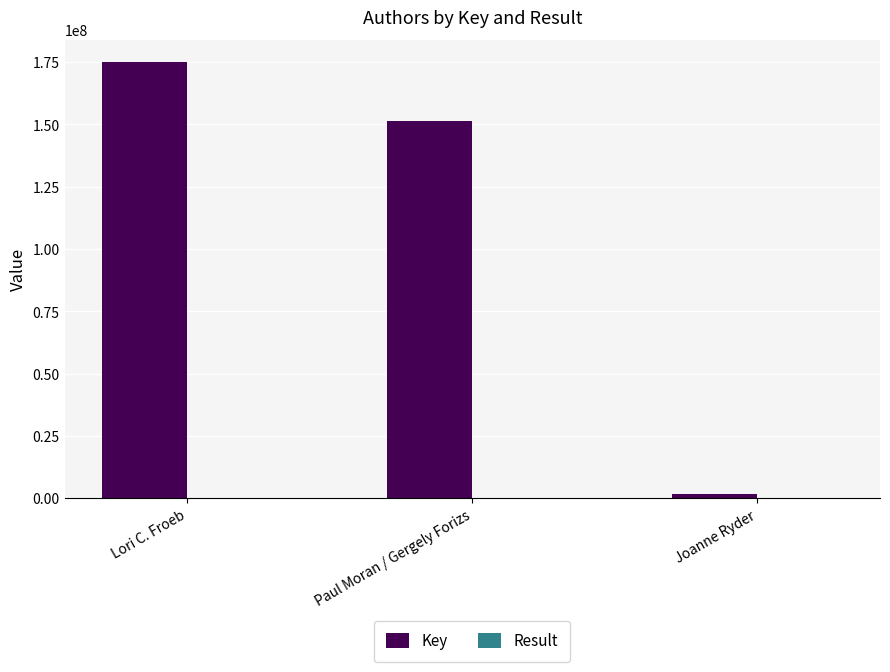

At which category is the sum across all series the highest?

Lori C. Froeb